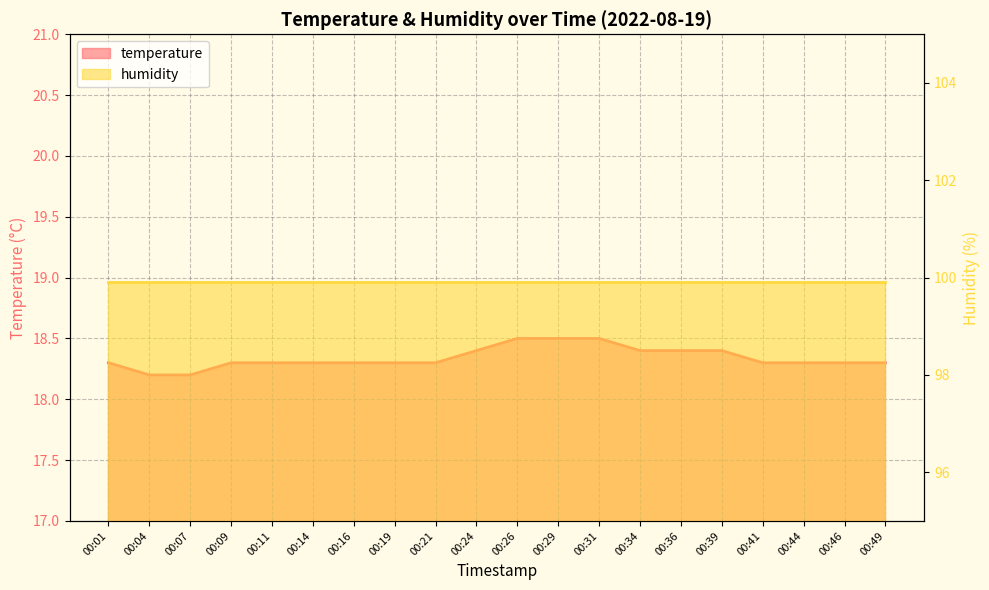

List the labels in order of value, smallest first.

00:04, 00:07, 00:01, 00:09, 00:11, 00:14, 00:16, 00:19, 00:21, 00:41, 00:44, 00:46, 00:49, 00:24, 00:34, 00:36, 00:39, 00:26, 00:29, 00:31